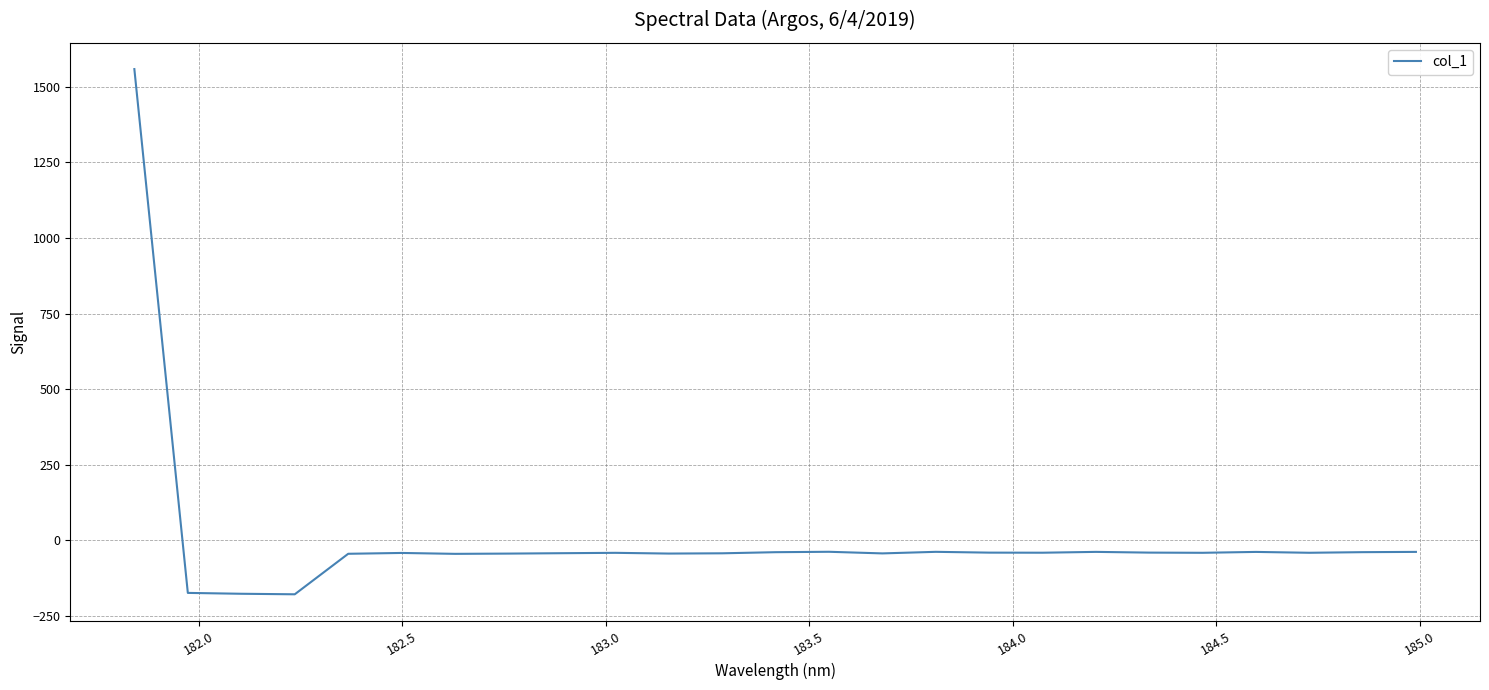

What is the difference between the maximum and minimum values?

1736.2